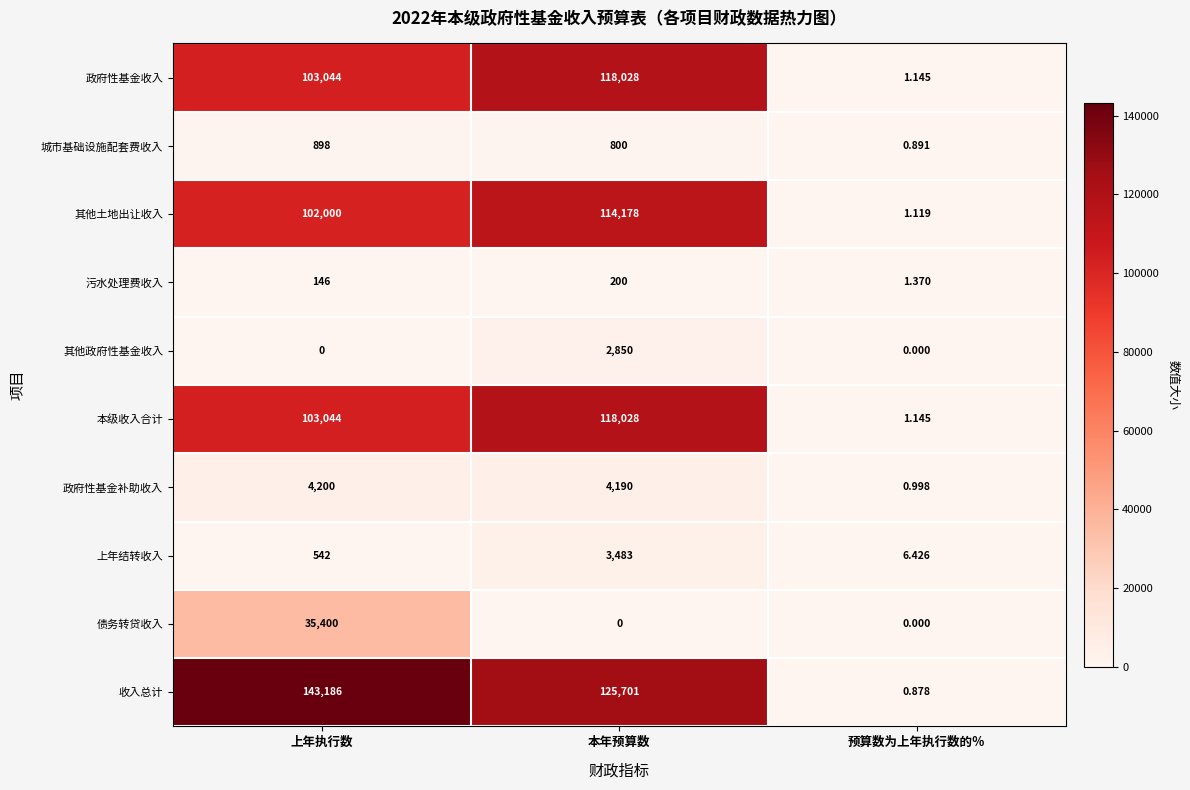

Which series has the largest range (max minus min)?

收入总计